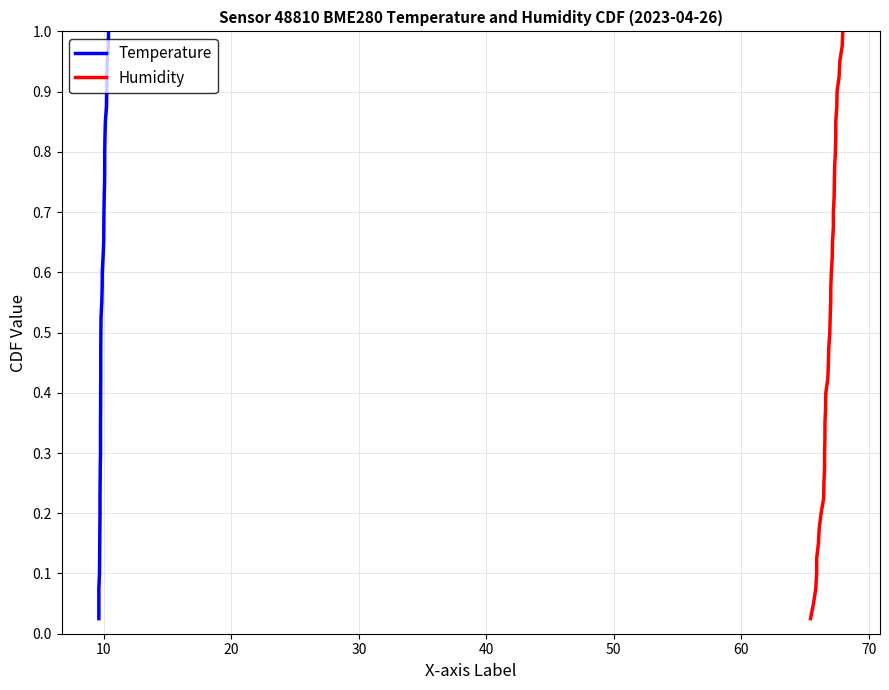

What is the sum of all Temperature values?

20.5